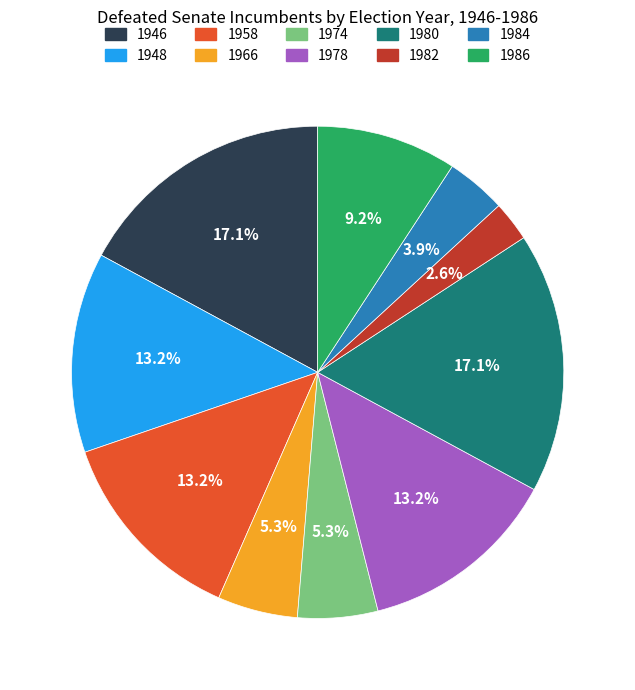

What percentage is NOT represented by 1982?

97.4%